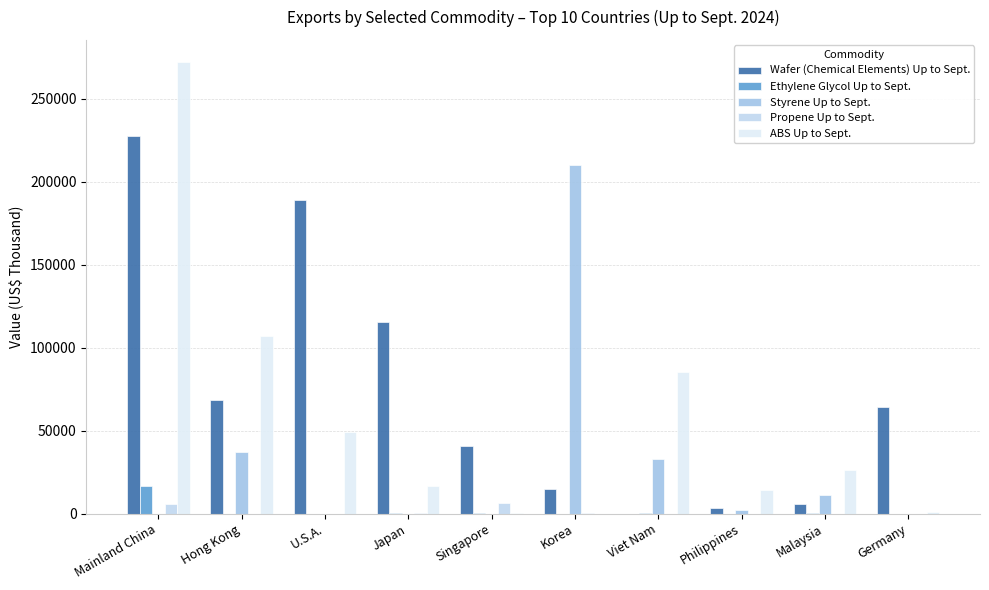

Count the number of data series in this chart.

5